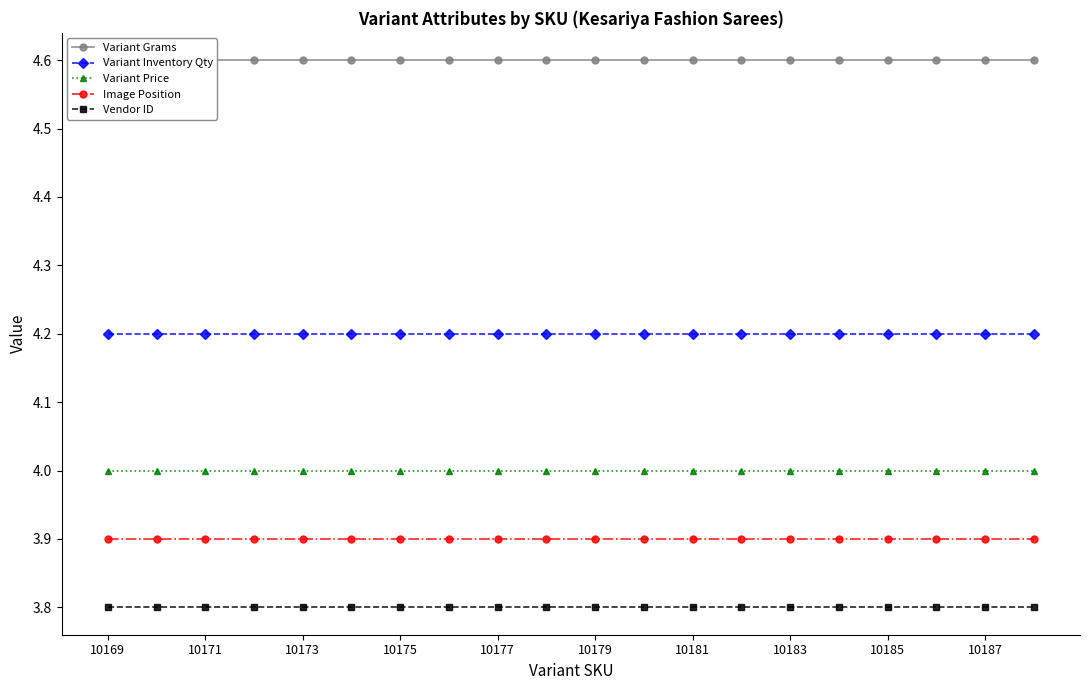

Which series has the largest total across all categories?

Variant Grams